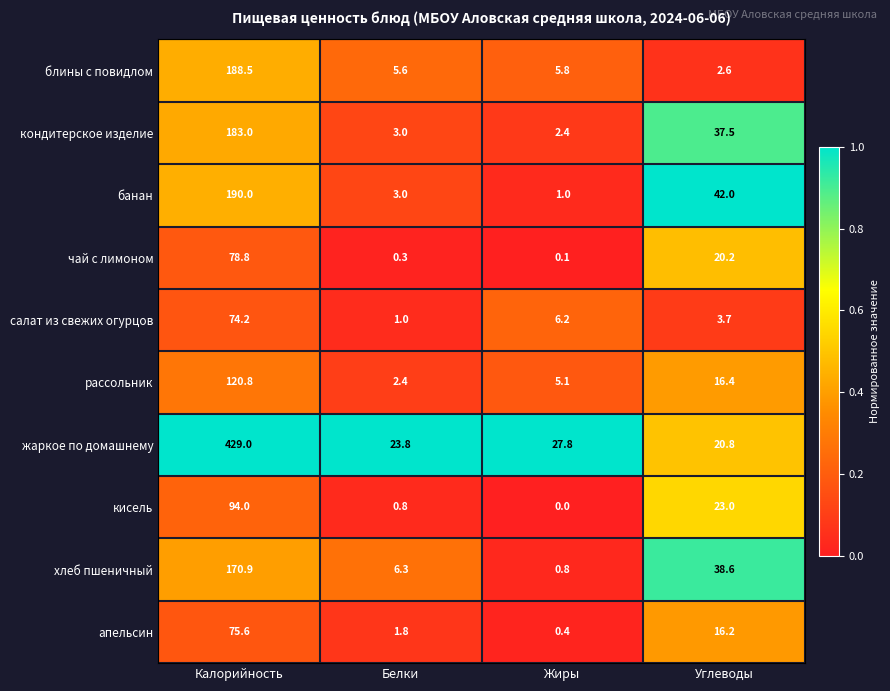

Which series changed the most between Жиры and Углеводы?

банан